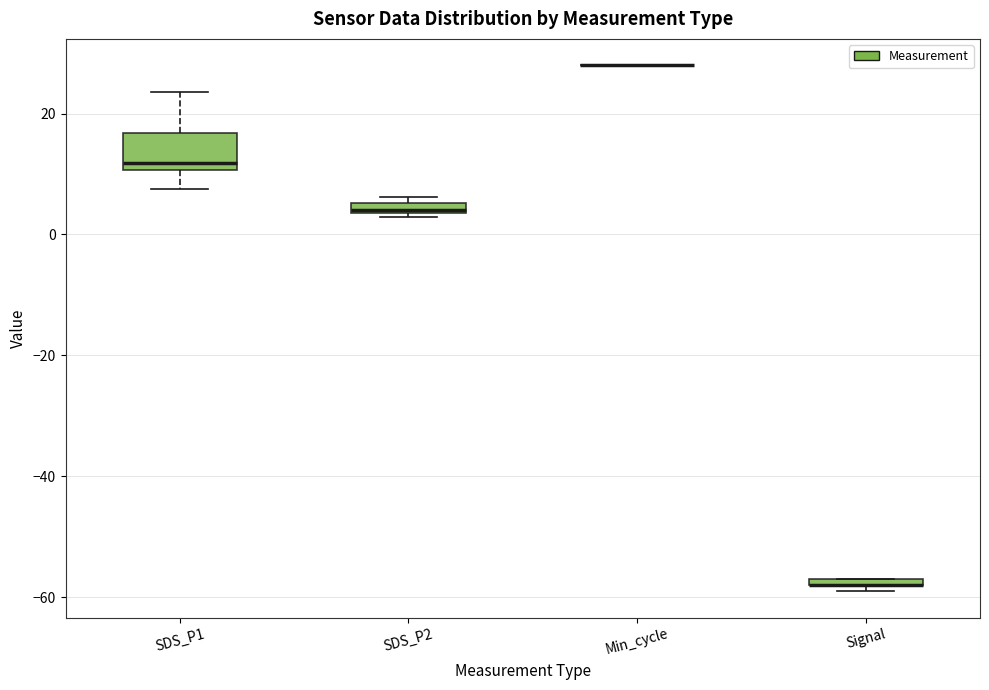

Comparing the boxes themselves (not the whiskers), which one is the tallest?

SDS_P1